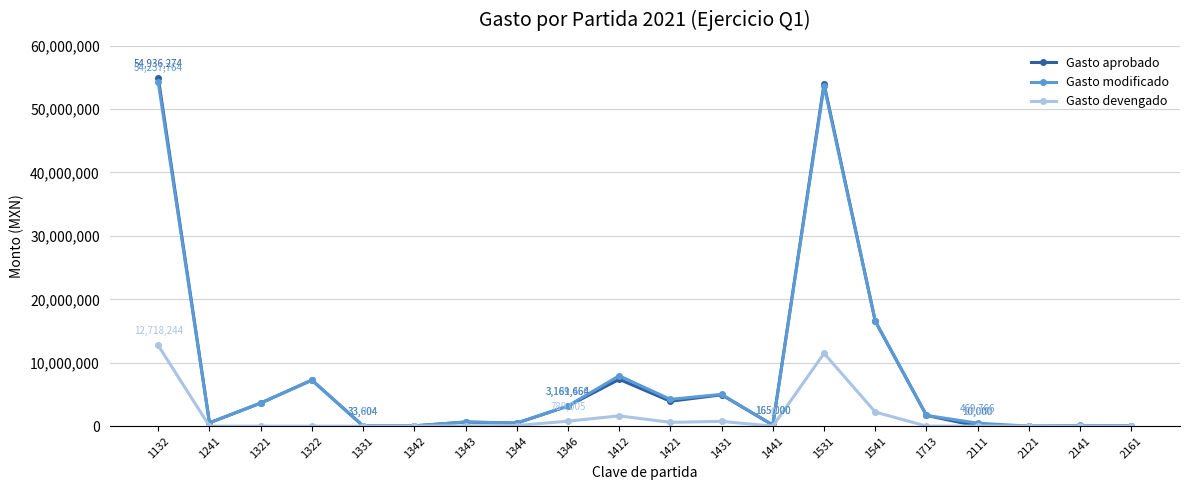

The value of Gasto aprobado at 2121 is 0.0. True or false?

True